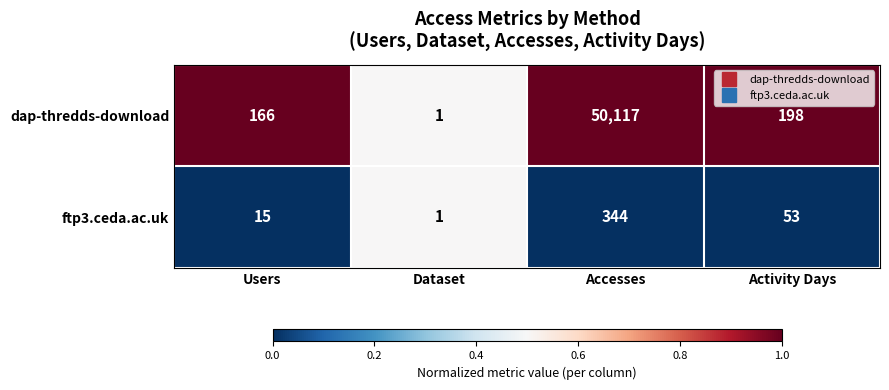

Reading right to left, what are all the values shown in this chart?

dap-thredds-download: 198	50117	1	166
ftp3.ceda.ac.uk: 53	344	1	15